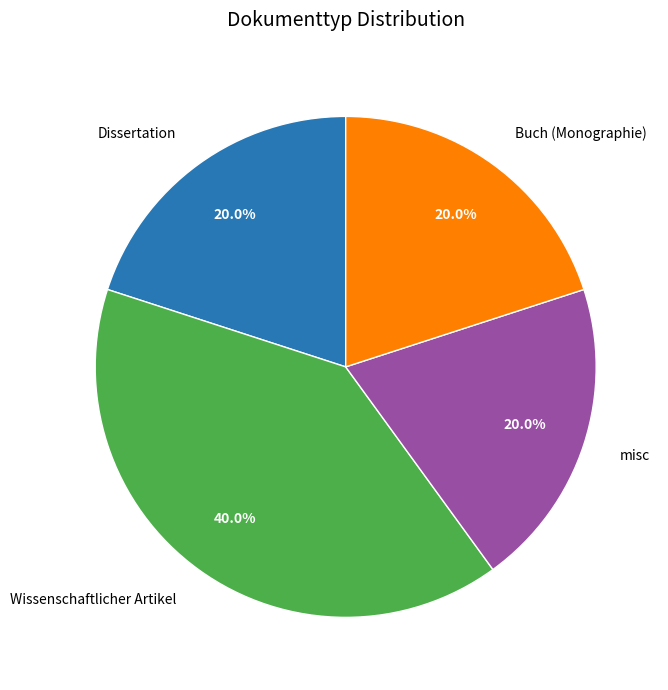

What percentage is the Buch (Monographie) slice, to the nearest percent?

20%